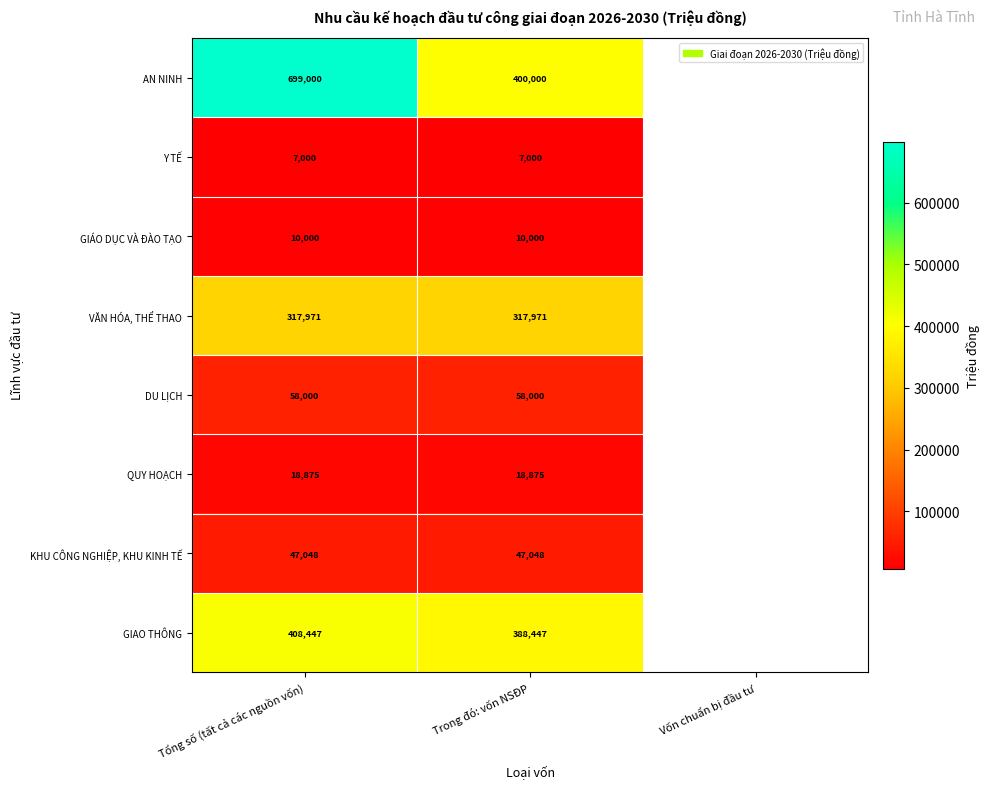

Which category has the lowest value across all series?

Vốn chuẩn bị đầu tư